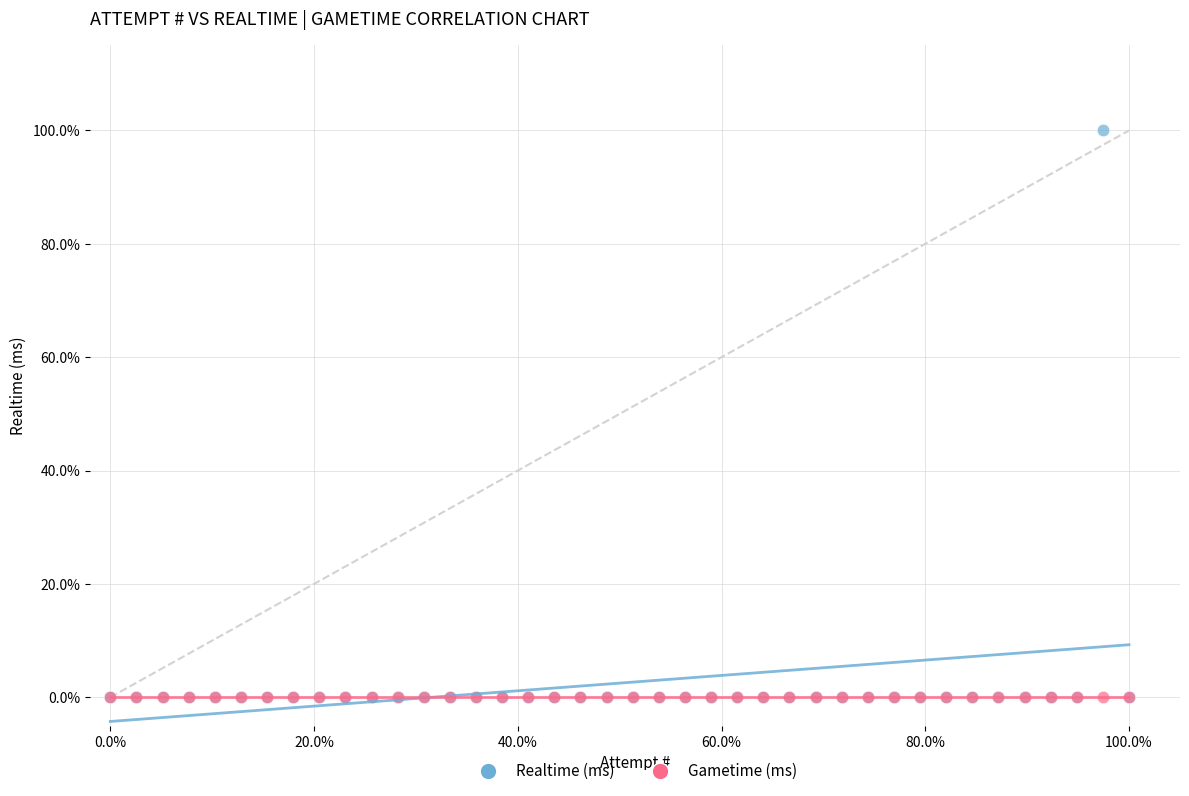

What are all the series names shown in the legend?

Realtime (ms), Gametime (ms)